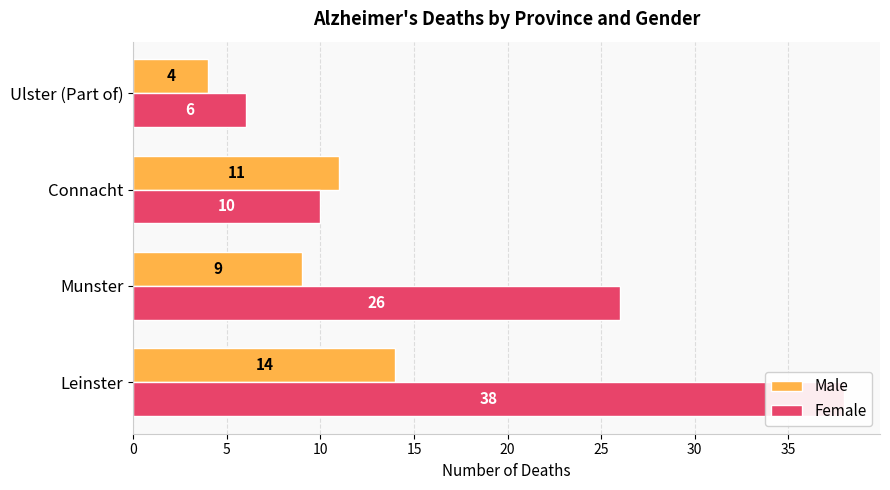

True or false: Female has a value of 57 at Leinster.

False